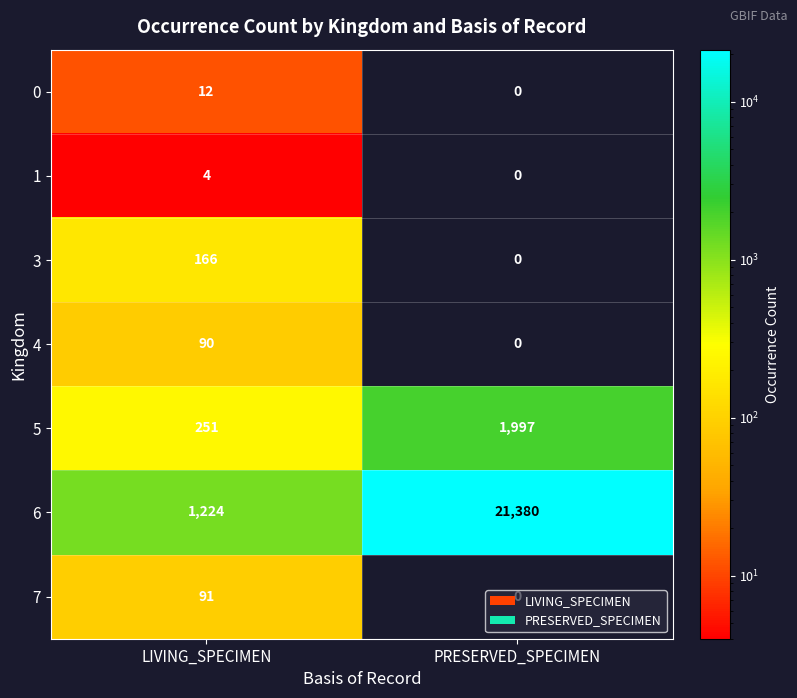

At LIVING_SPECIMEN, list the series in order from largest to smallest.

6, 5, 3, 7, 4, 0, 1